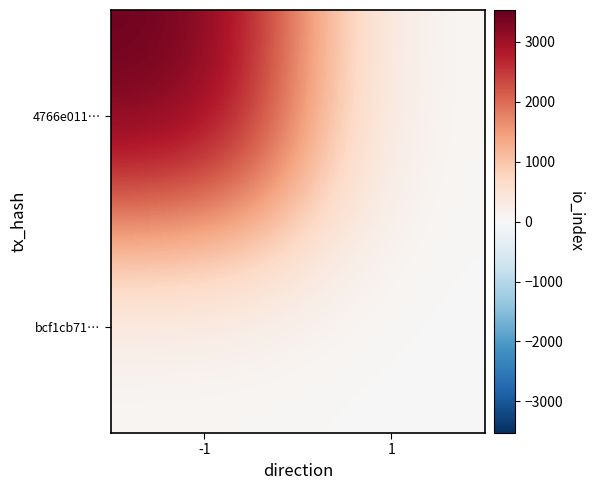

Which series changed the most between -1 and 1?

4766e011…